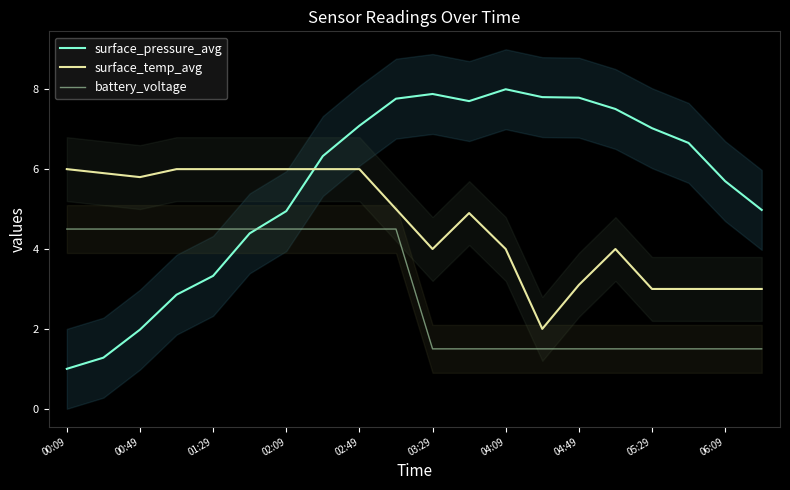

The value of battery_voltage at 03:29 is 2.2. True or false?

False